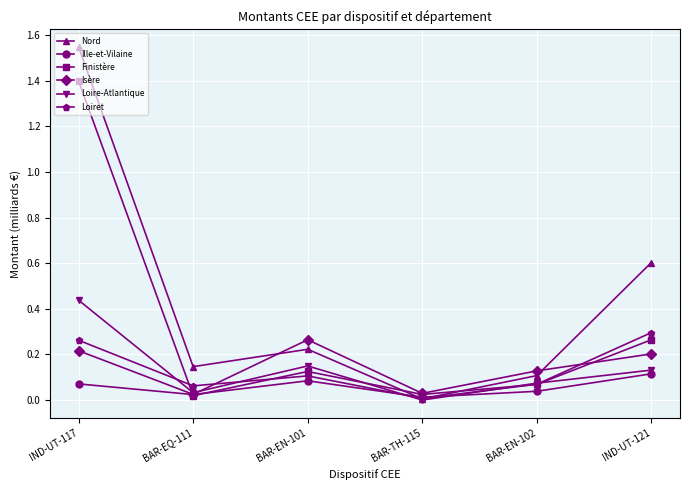

Where do Isère and Loiret first cross each other?

BAR-EQ-111 and BAR-EN-101